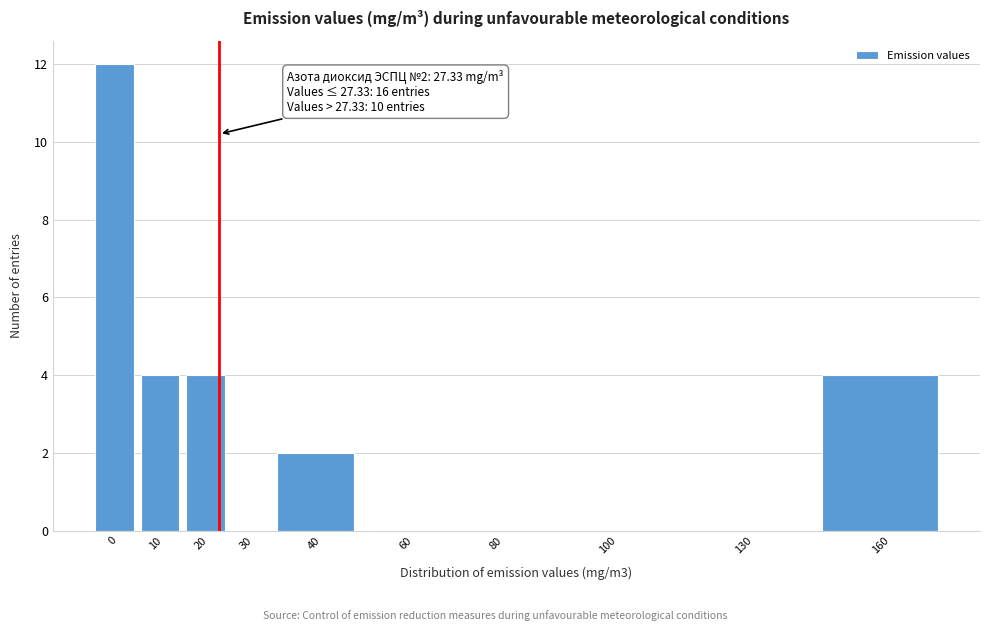

Reading left to right, transcribe all the data shown in this chart.

0=12	10=4	20=4	30=0	40=2	60=0	80=0	100=0	130=0	160=4